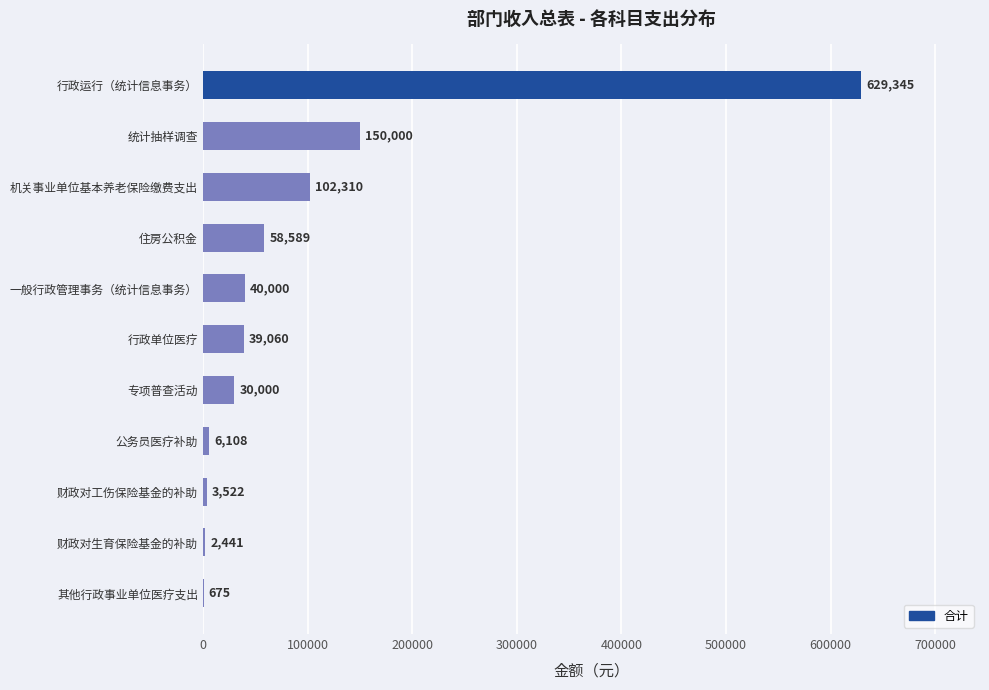

Count the number of categories in the chart.

11